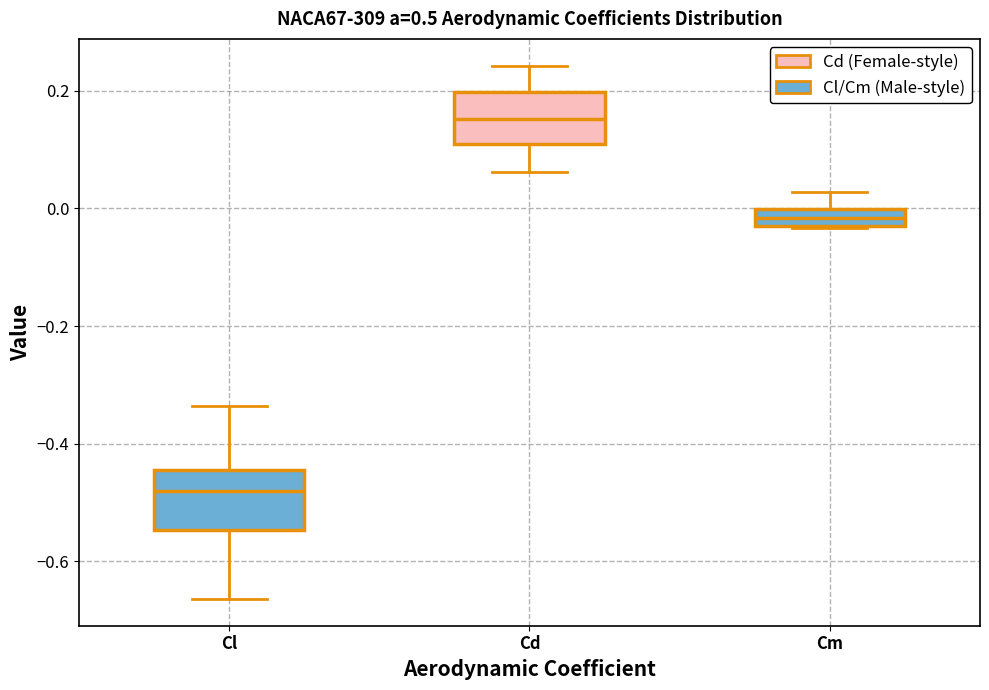

Which box's median line is the highest?

Cd